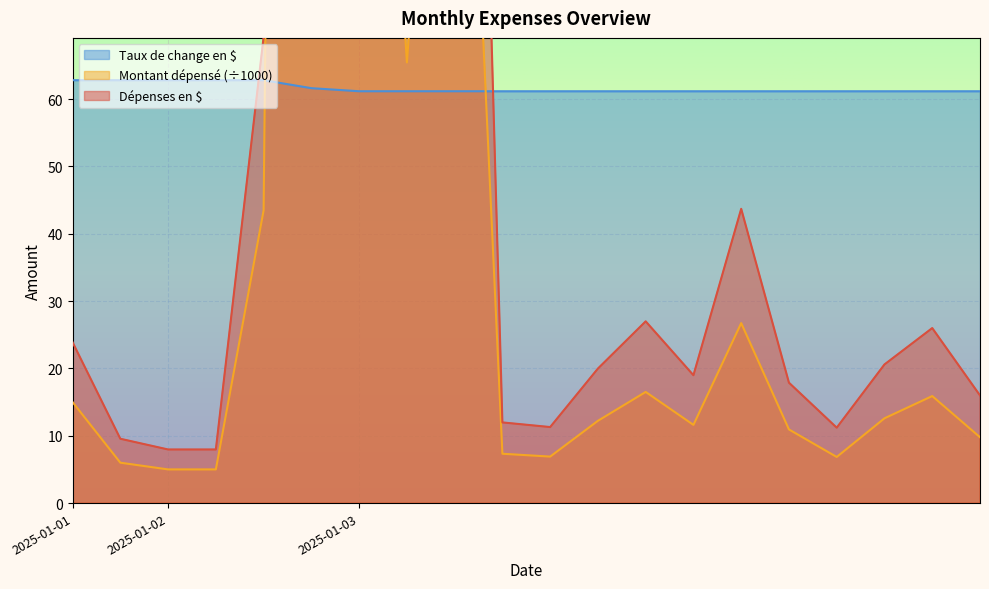

True or false: Montant dépensé and Dépenses en $ cross at least once.

False